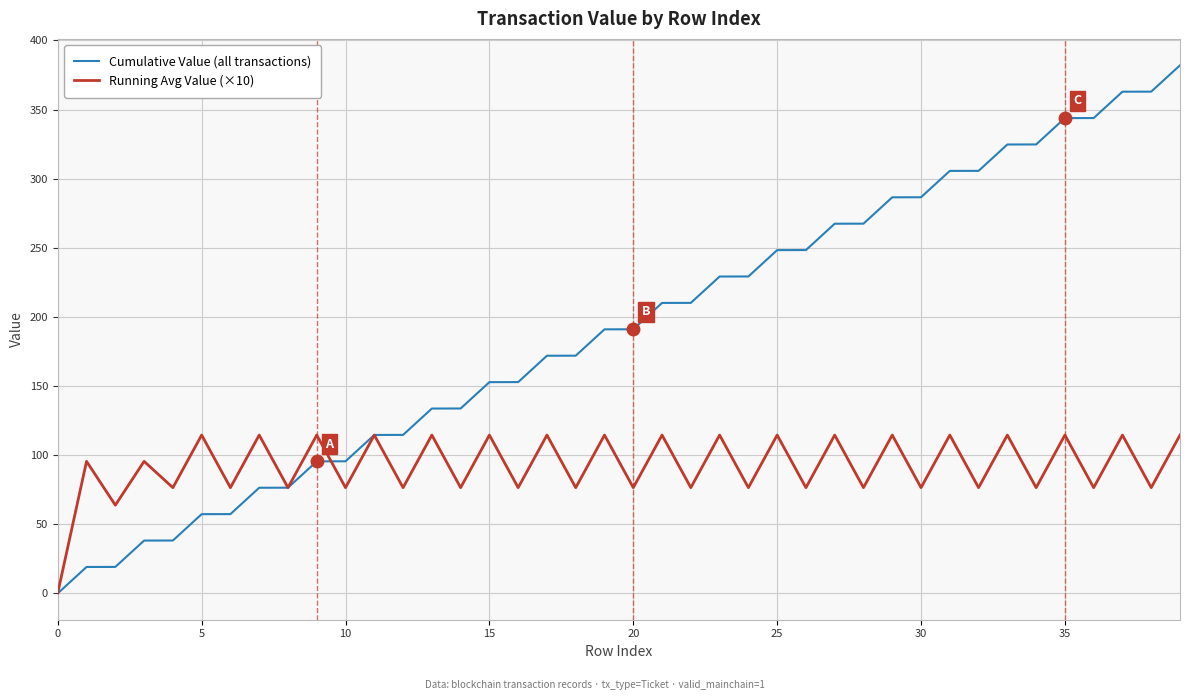

What is the maximum value shown in the chart?

382.0